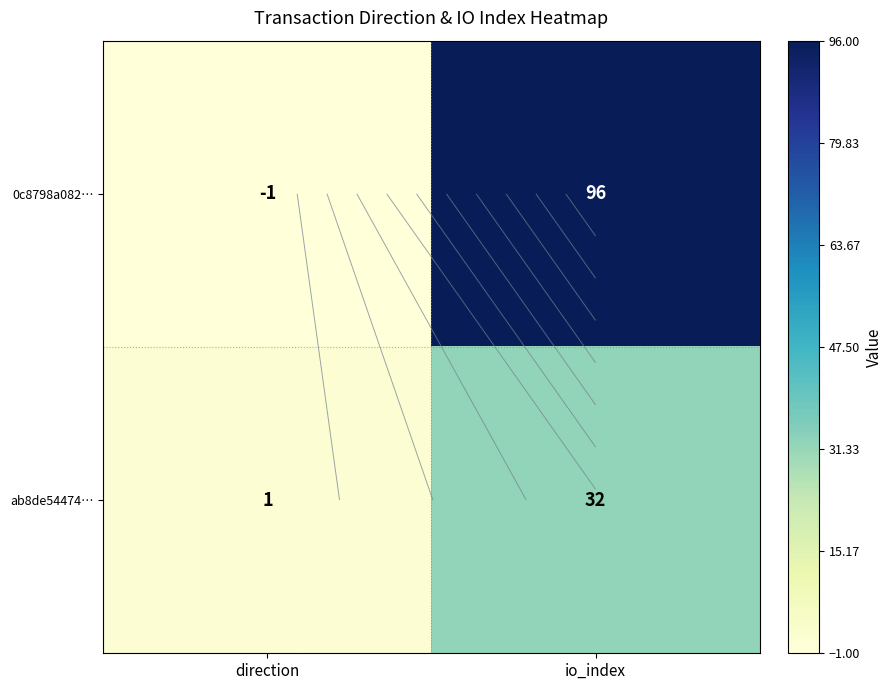

How many data points in 0c8798a082… are less than 96?

1